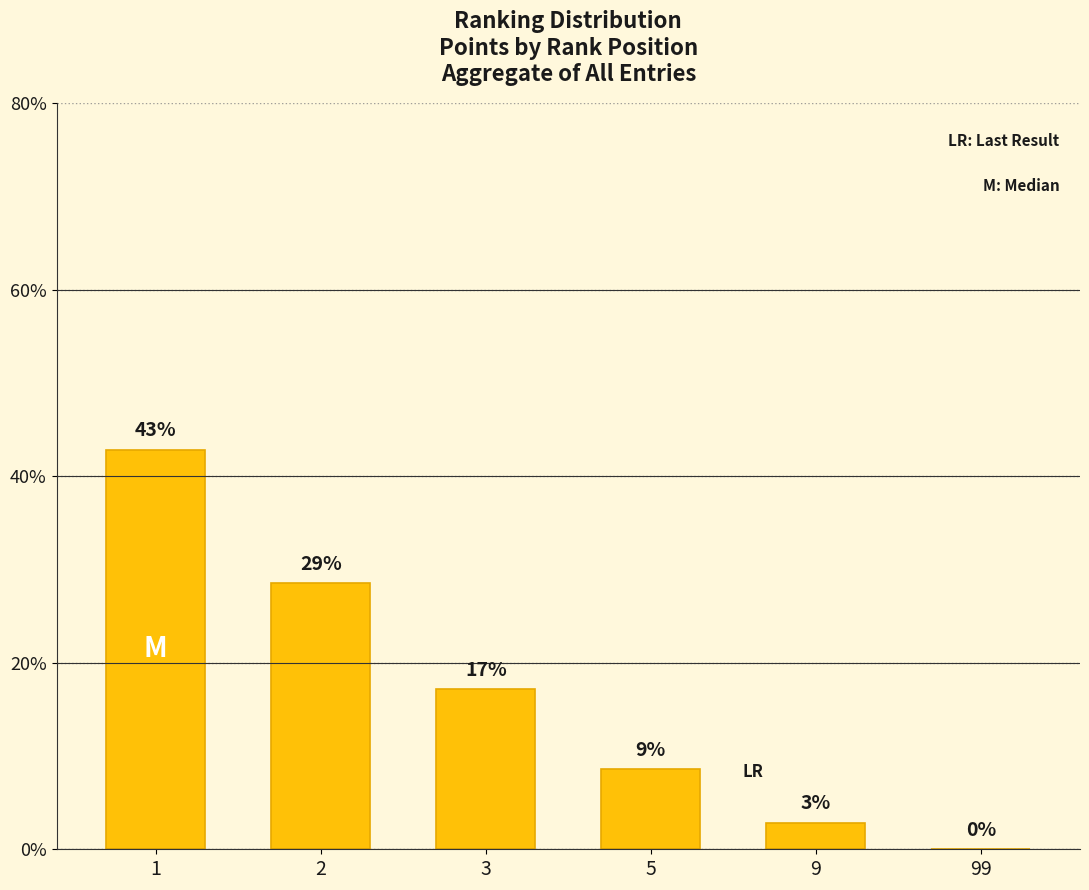

Which label corresponds to the smallest value in the chart?

99